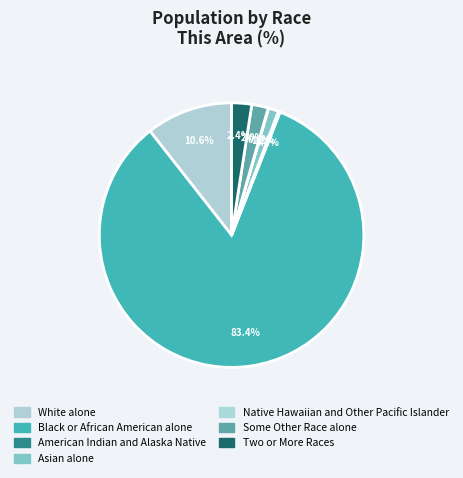

Is it true that Two or More Races is 8% of the pie?

False